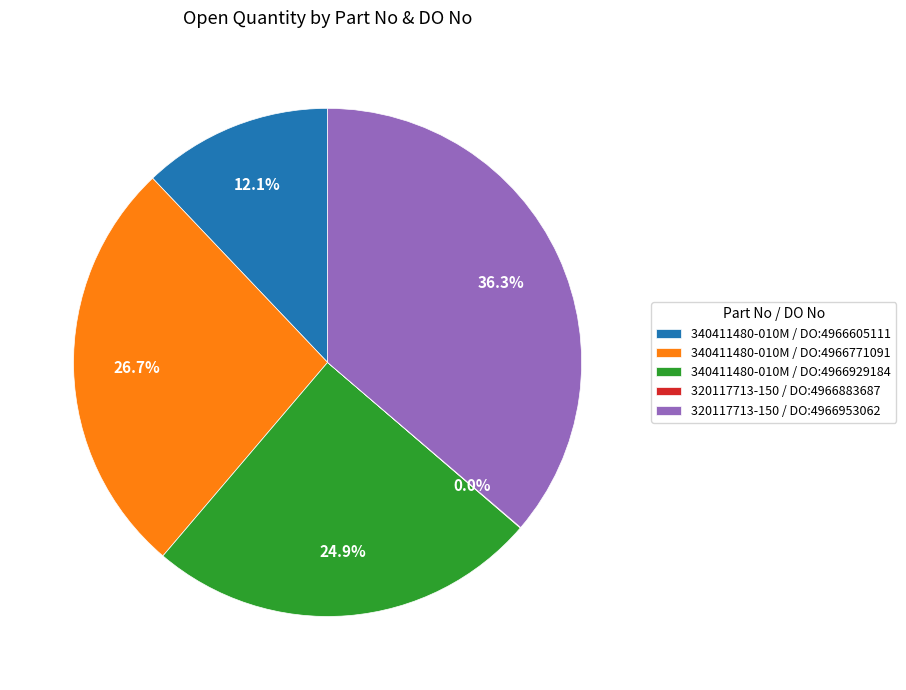

Is there any slice that represents more than half of the pie?

No